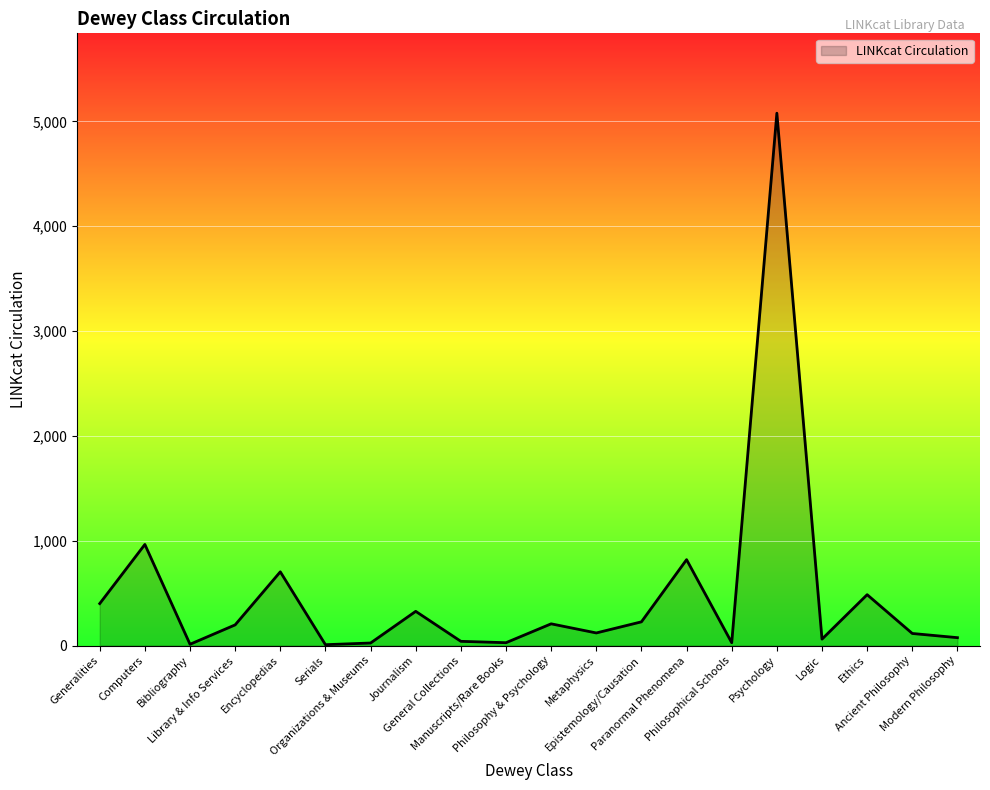

What value does the data have at Organizations & Museums?

25